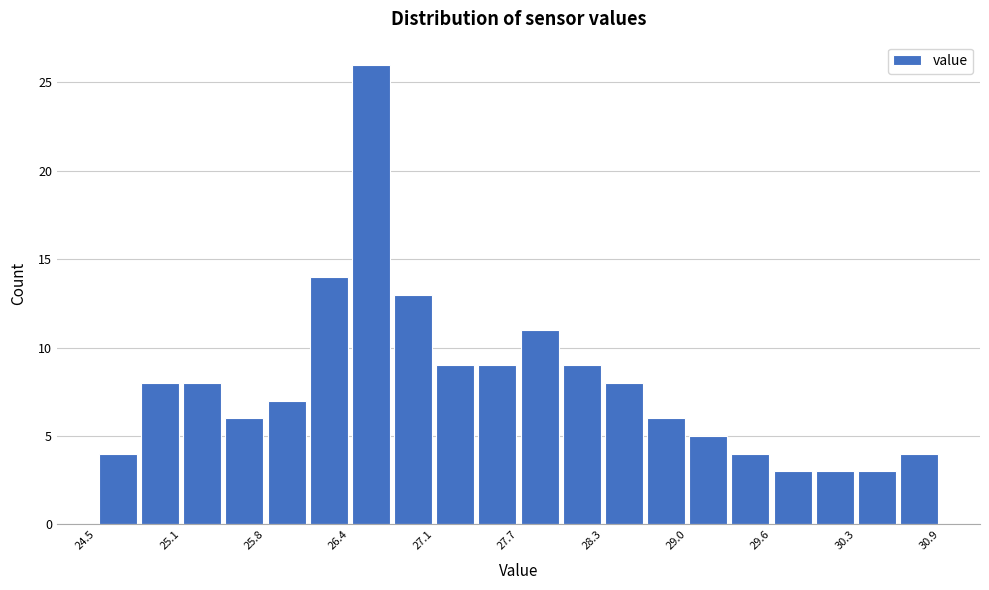

Around what value on the x-axis is the tallest bar? Give the approximate position of its centre, as read against the axis.

26.6